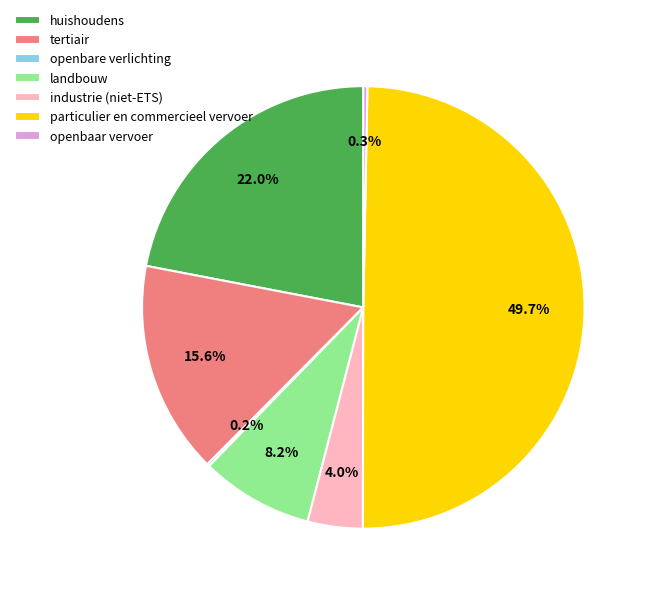

What percentage is the huishoudens slice, to the nearest percent?

22%